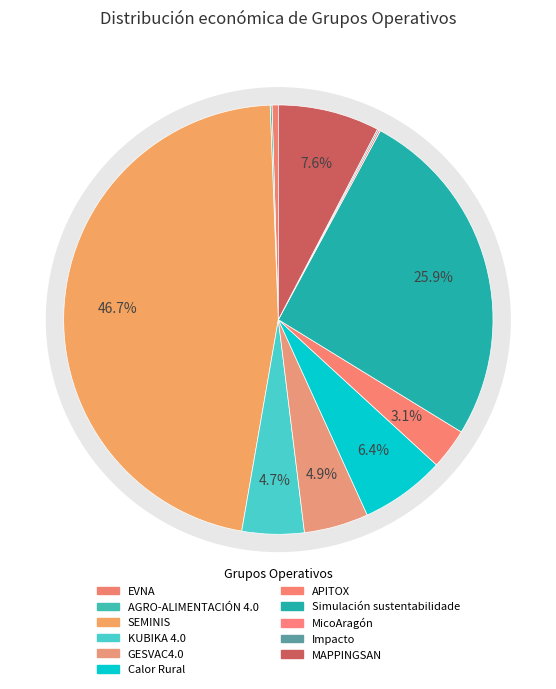

How many slices are in this pie chart?

11